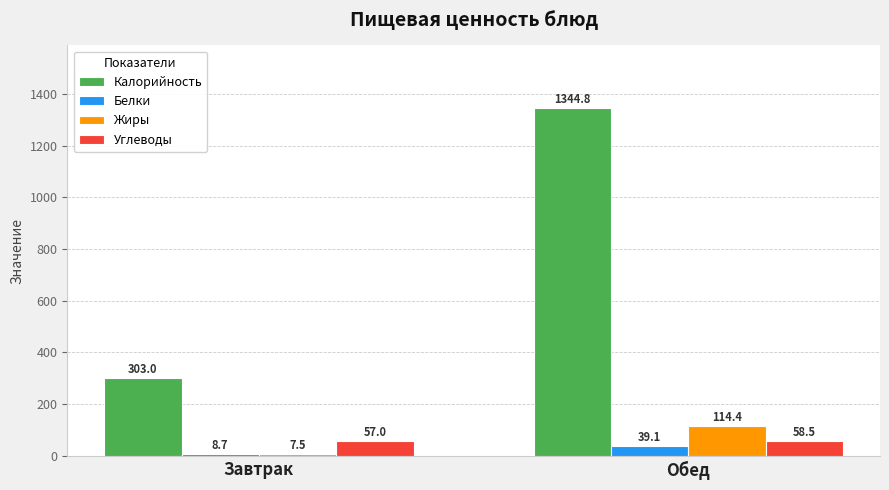

What is the difference between the maximum and minimum values in the Калорийность series?

1041.8